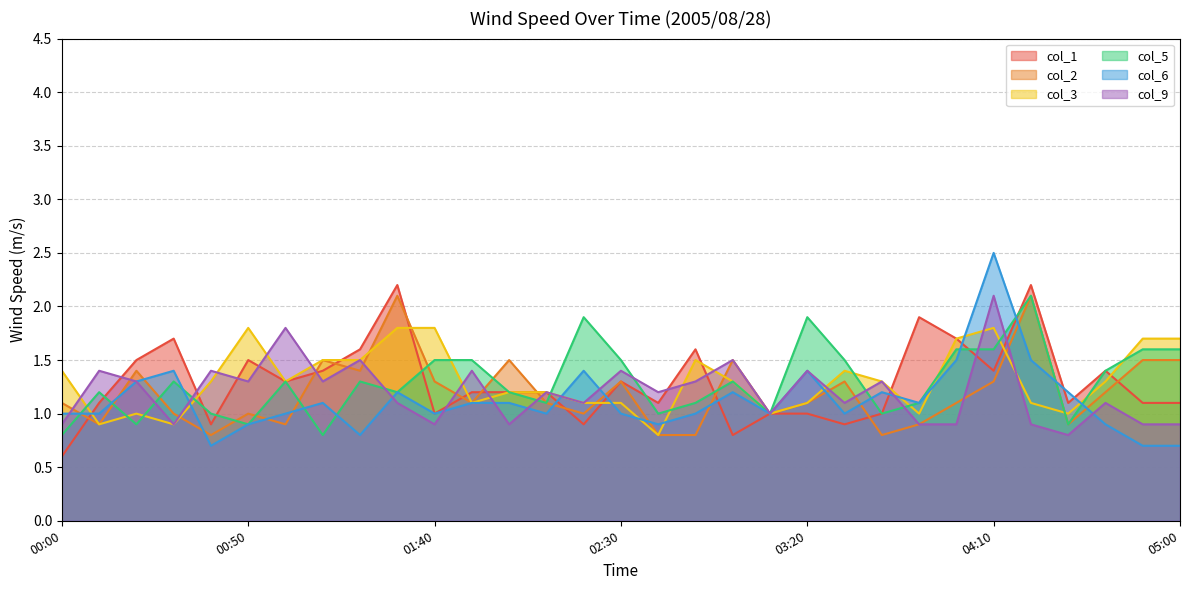

What is the label of the 17th point from the right?

02:20